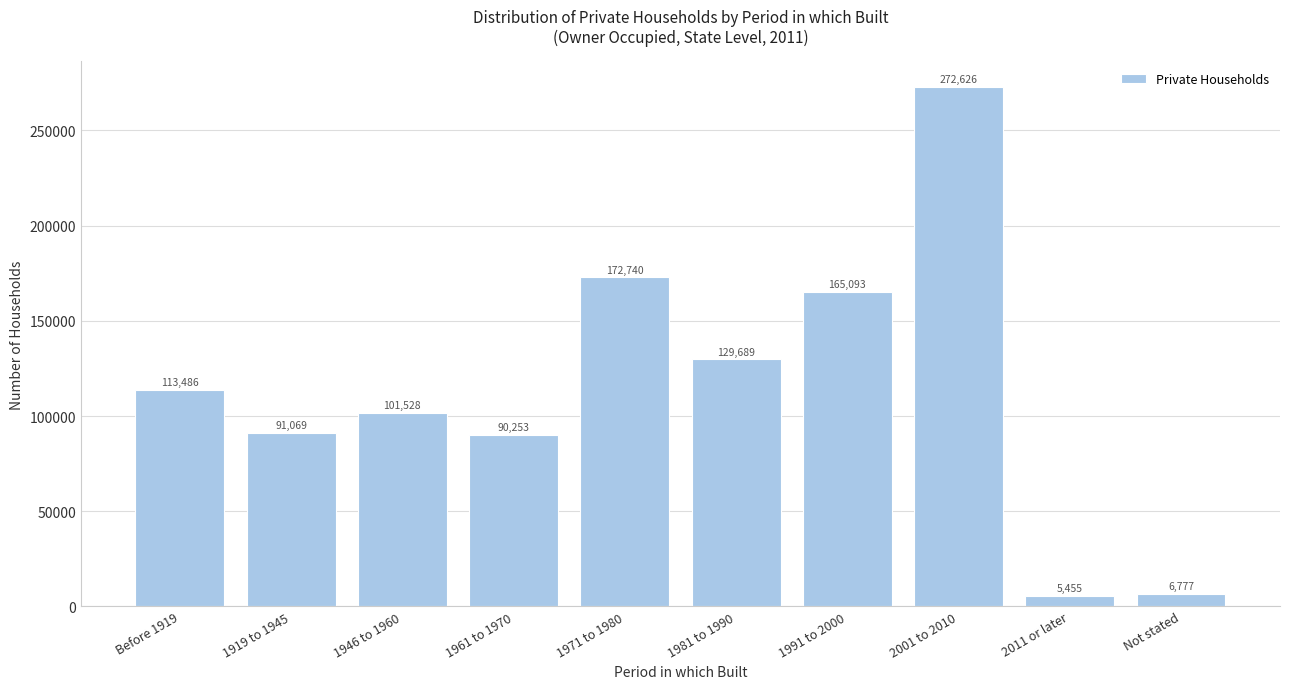

Reading left to right, list all the values displayed in this chart.

113486	91069	101528	90253	172740	129689	165093	272626	5455	6777